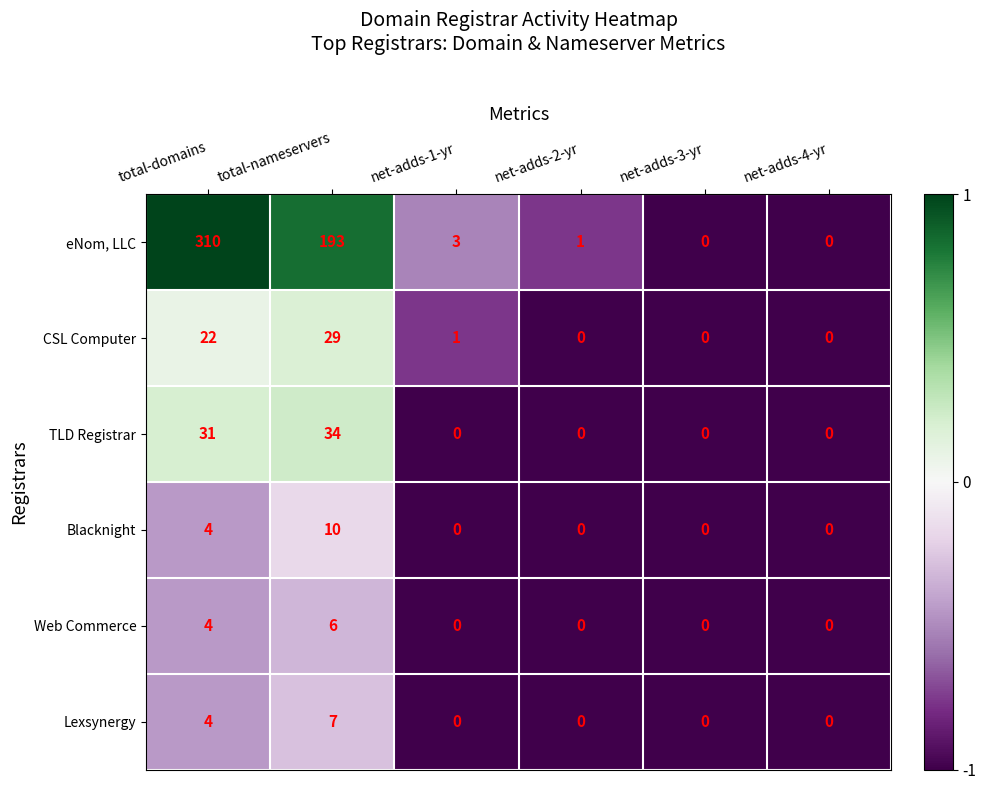

The value of Lexsynergy at net-adds-4-yr is 0. True or false?

True